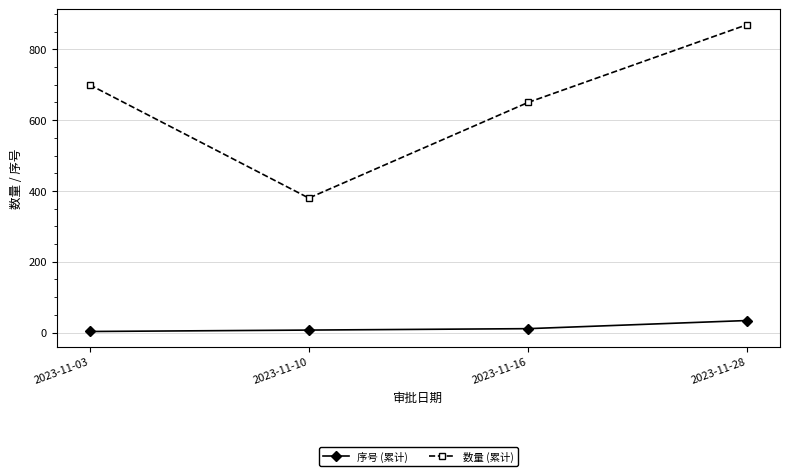

What is the value of the 数量 (累计) point at the 1st from the left?

700